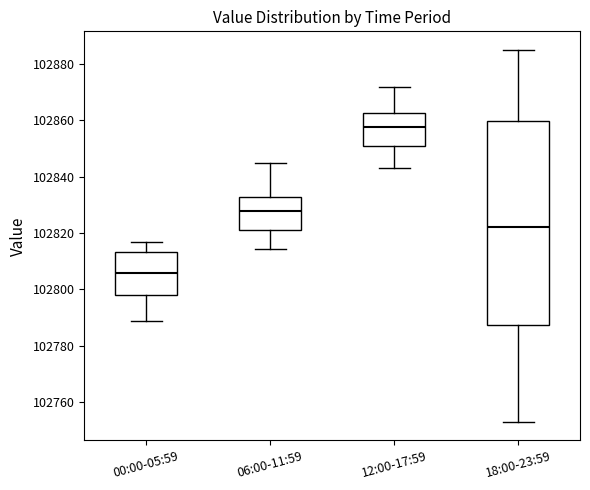

Where does the median line of the box for 00:00-05:59 sit on the y-axis? The values are not printed on the chart, so give them approximately, as read against the axis.

102806